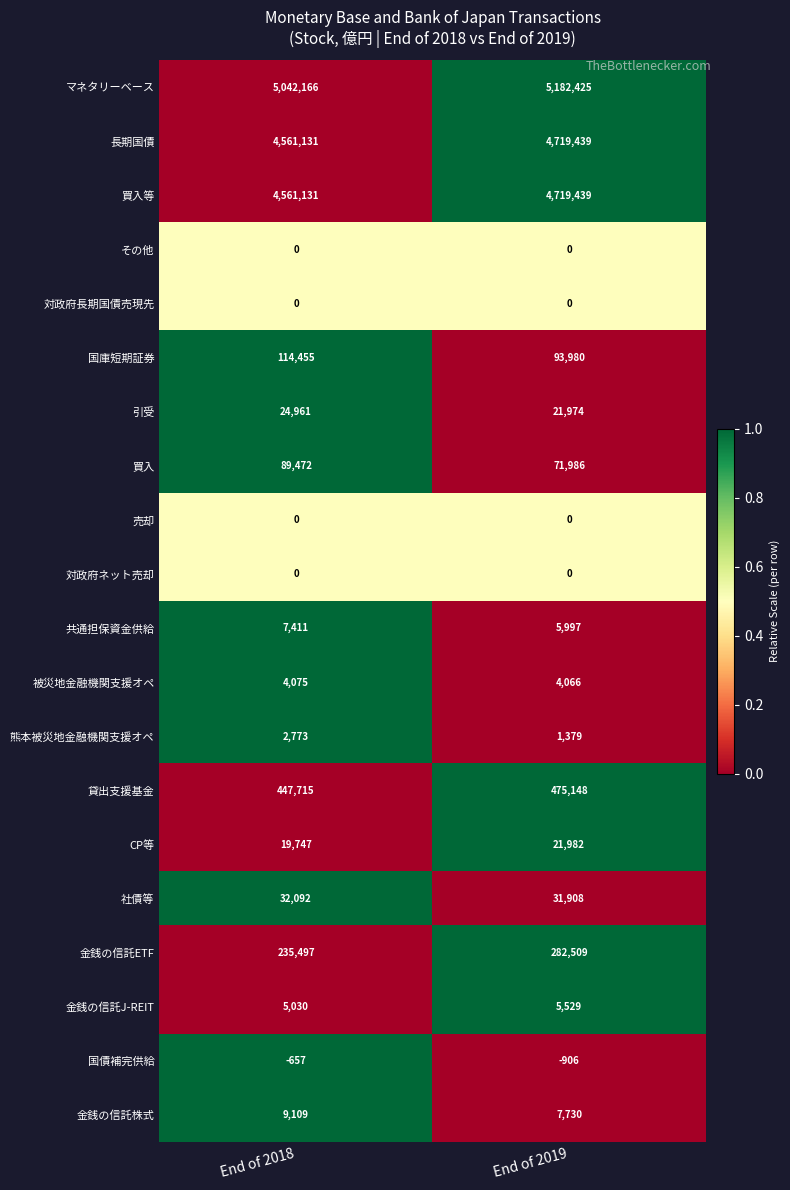

Is it true that マネタリーベース equals 8449687 at End of 2019?

False